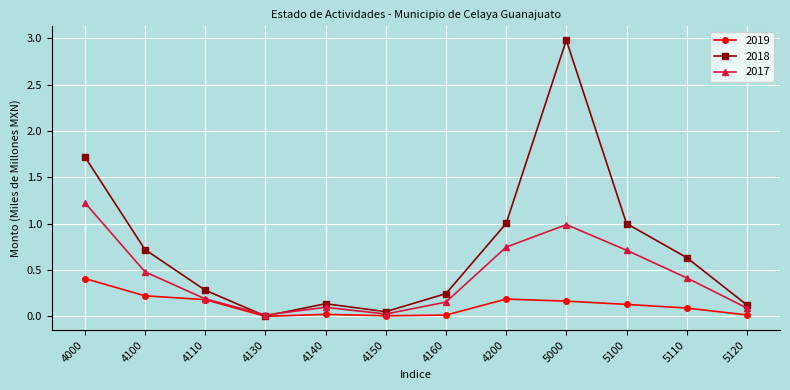

Which series ends up on top after the final intersection of 2018 and 2017?

2018